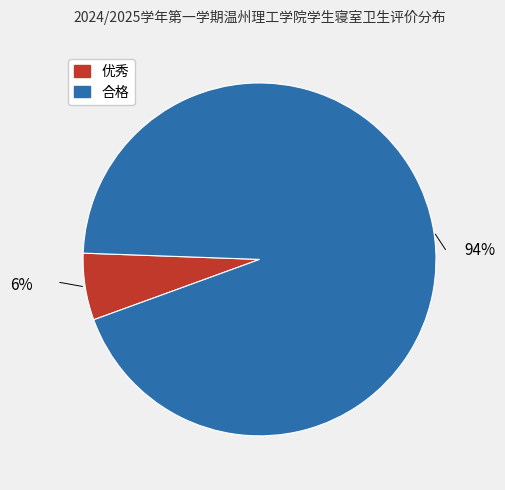

Does any single category account for the majority?

Yes